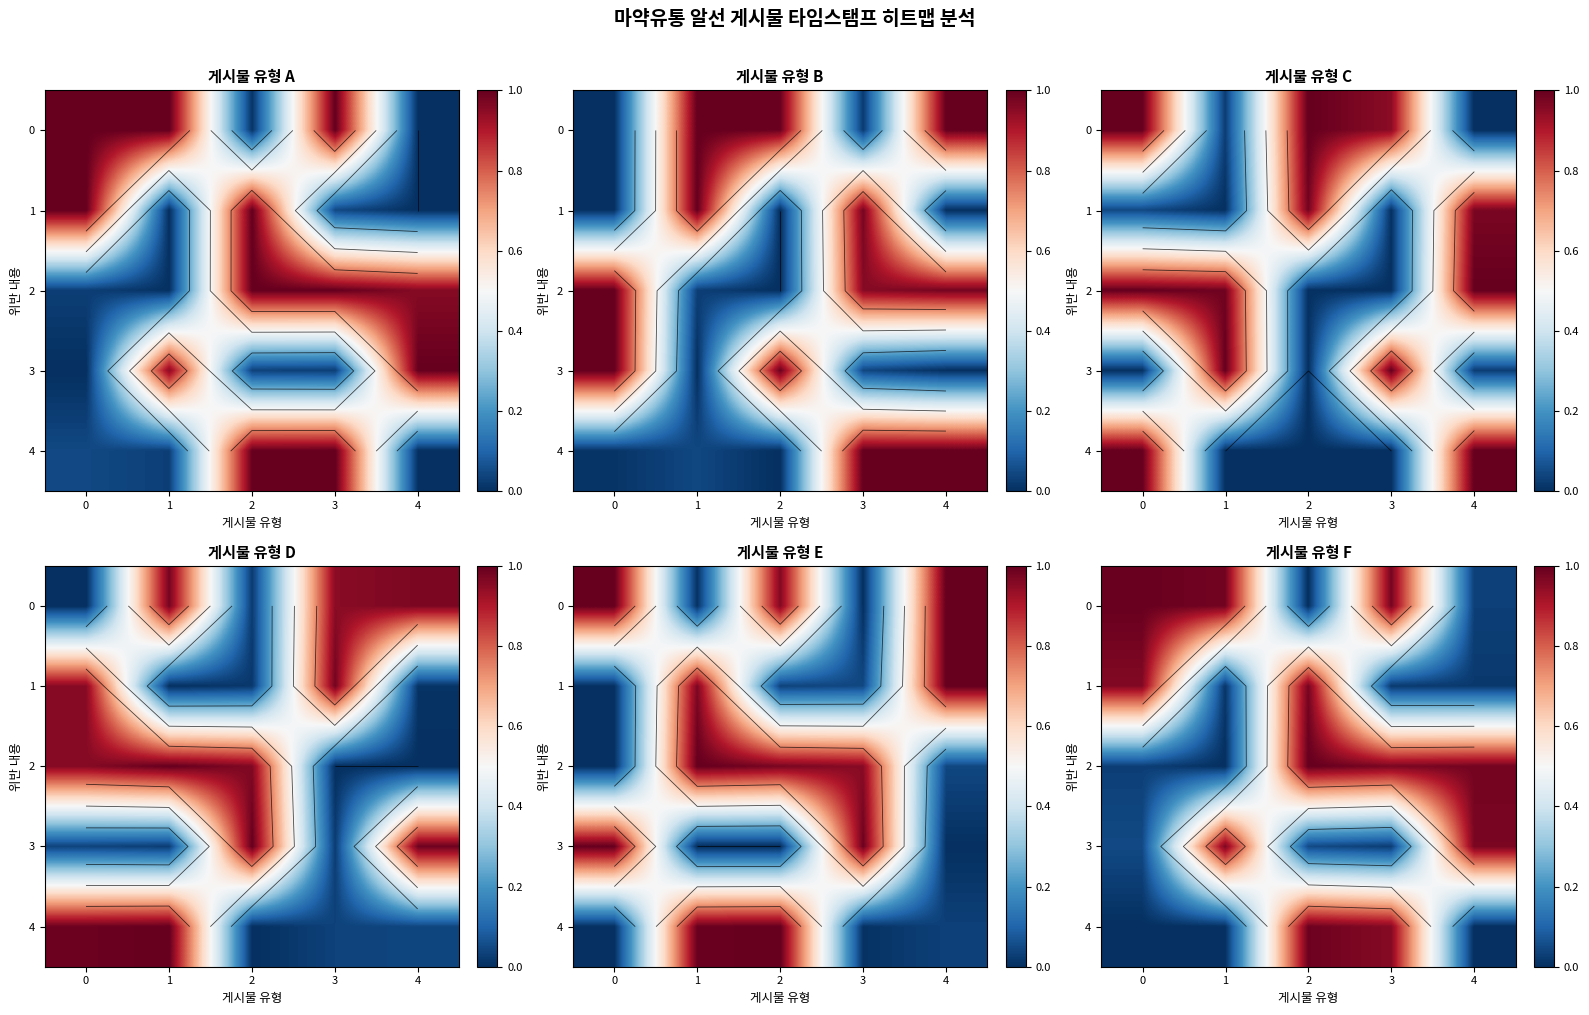

The row_2 series shows 1.0 at 4. True or false?

True